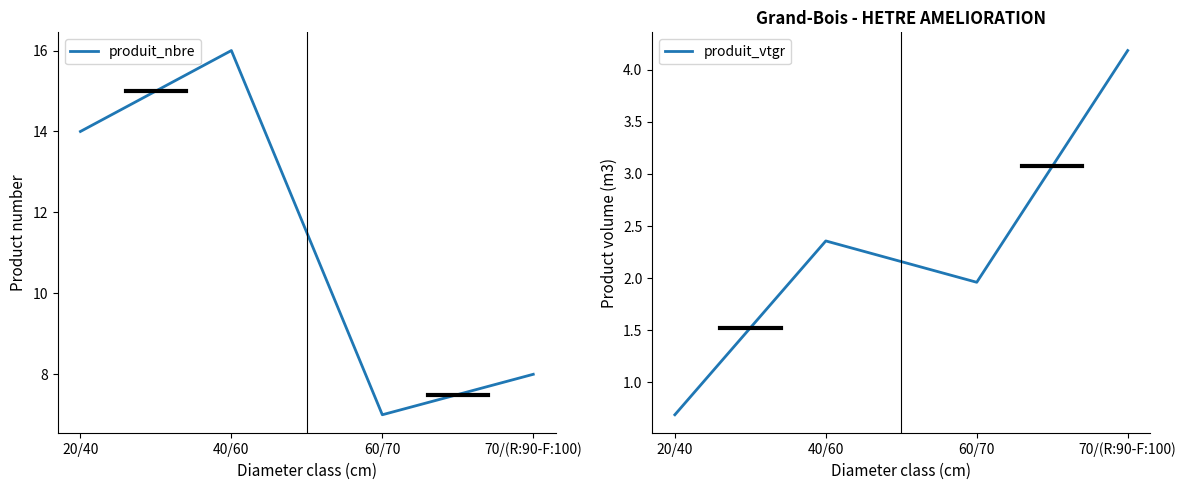

At which category does the chart reach its minimum across all series?

20/40